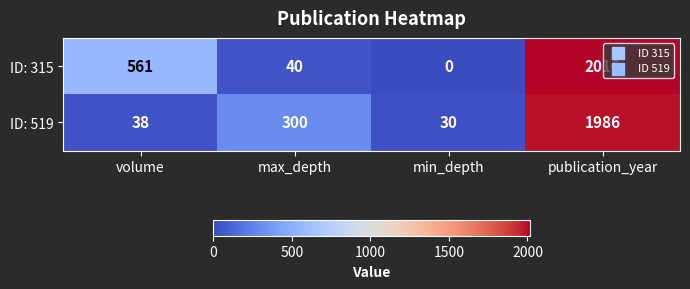

True or false: ID: 519 has a value of 146 at max_depth.

False